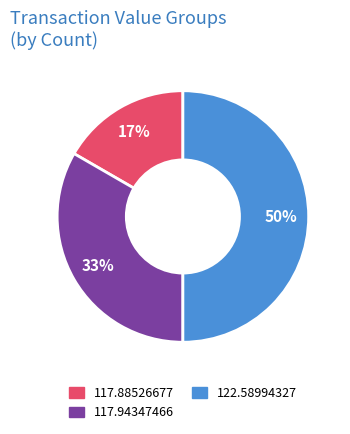

To the nearest percent, what is the difference between the largest and smallest slice percentages?

33%